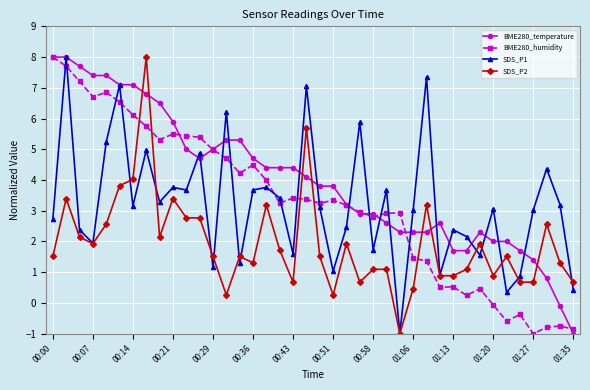

At how many categories does at least one series exceed 0?

40